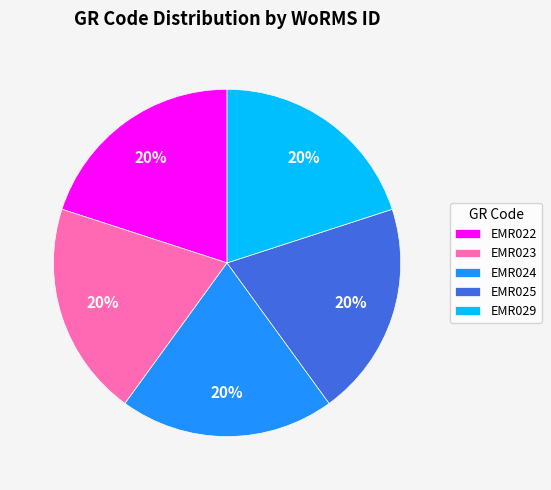

Does EMR023 account for over 50% of the chart?

No